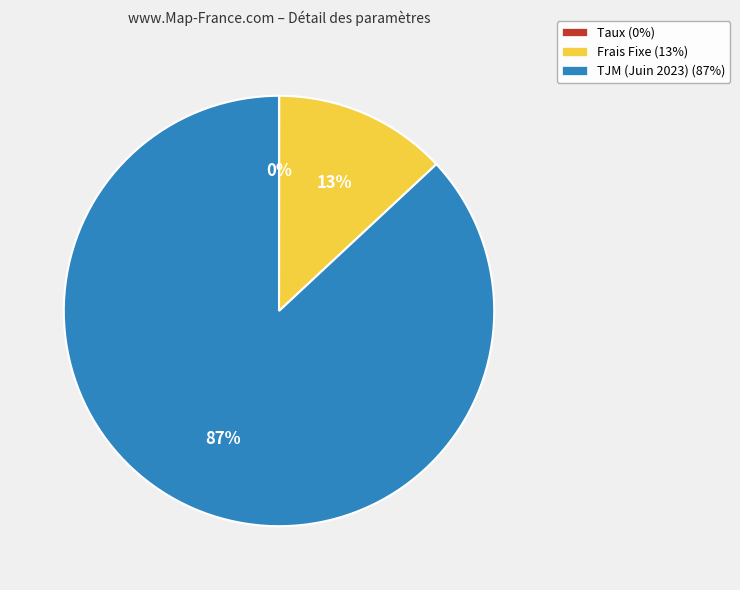

To the nearest percent, what percentage of the pie is TJM (Juin 2023)?

87%